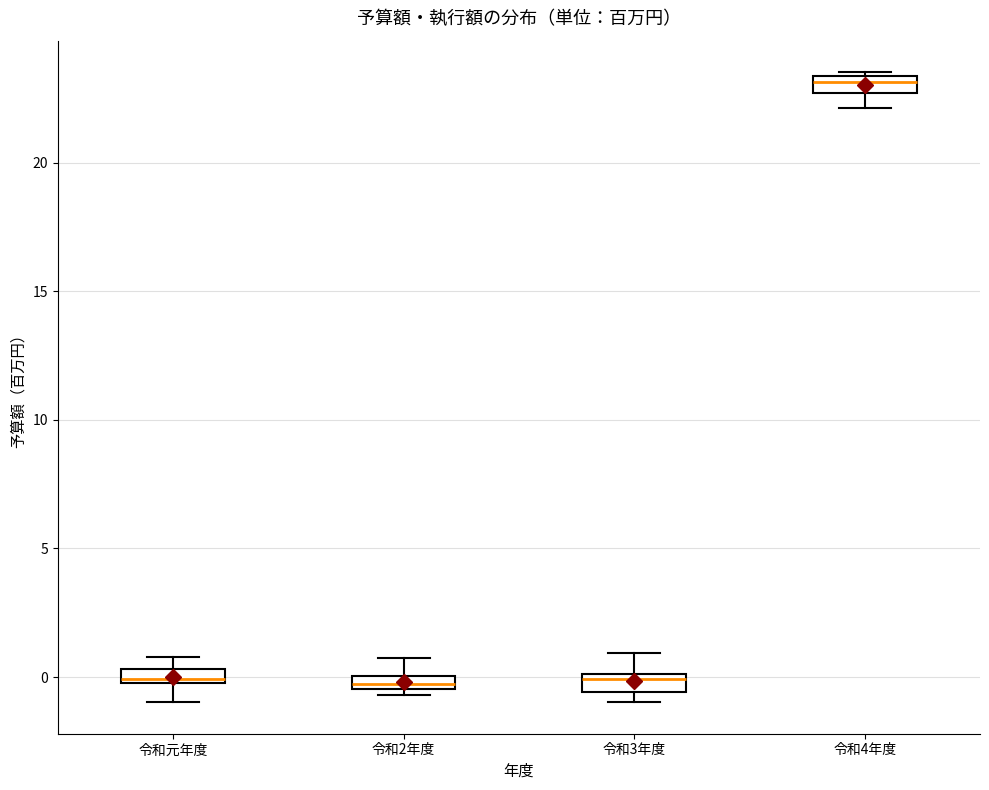

Where is the upper edge of the box for 令和2年度 on the y-axis? The values are not printed on the chart, so give them approximately, as read against the axis.

0.0